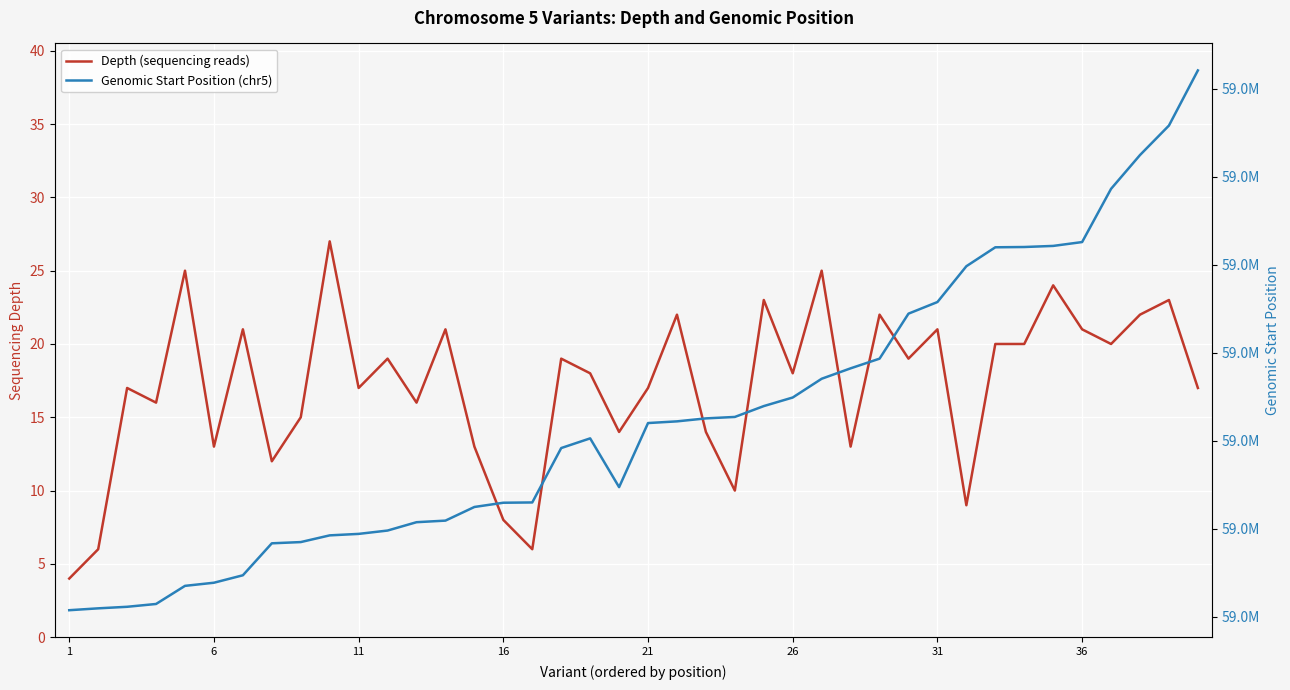

The Depth (sequencing reads) series shows 16 at 12. True or false?

True